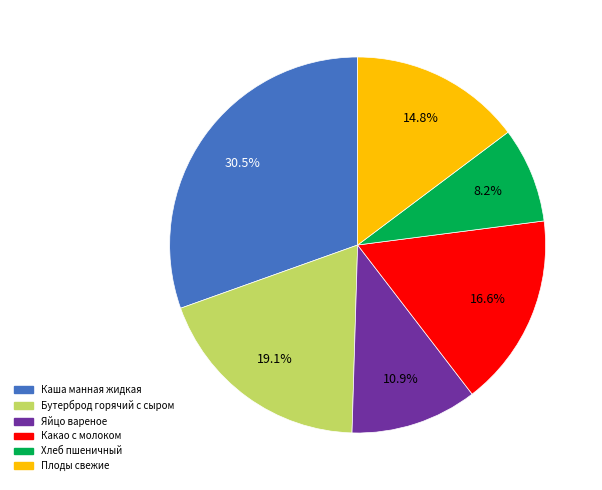

Is Бутерброд горячий с сыром the majority of the pie?

No